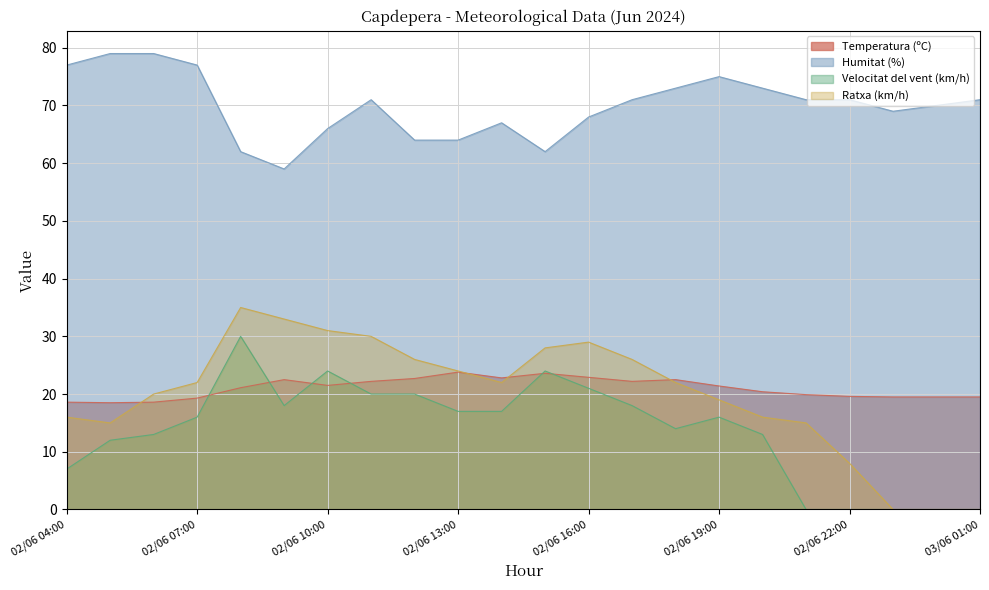

At which label is Velocitat del vent (km/h) closest to 15?

02/06 07:00